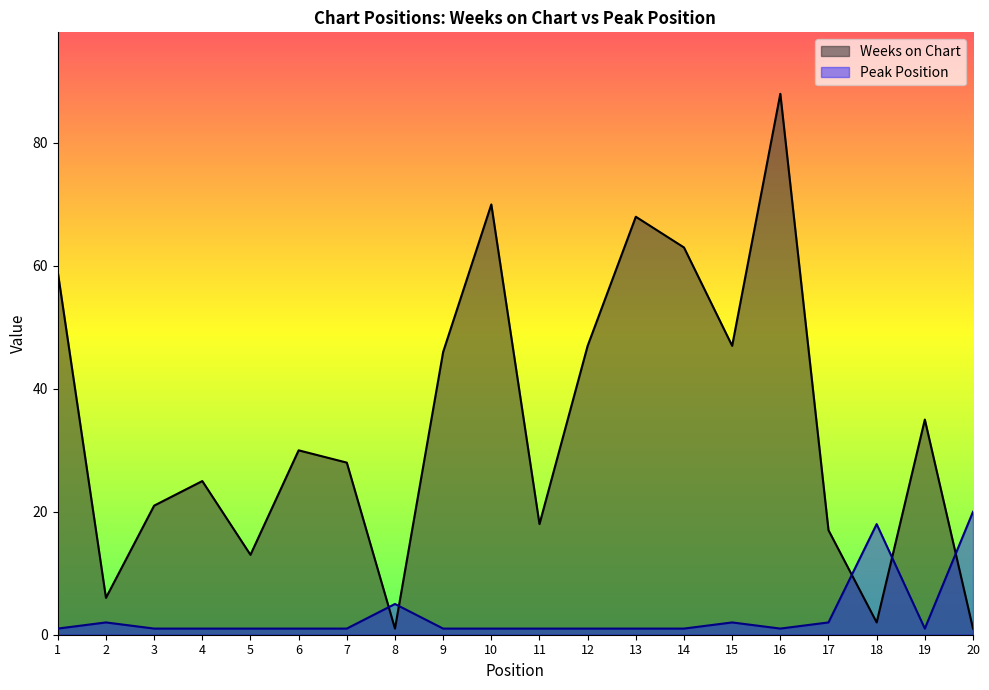

Reading left to right, what are all the values shown in this chart?

Weeks on Chart: 59	6	21	25	13	30	28	1	46	70	18	47	68	63	47	88	17	2	35	1
Peak Position: 1	2	1	1	1	1	1	5	1	1	1	1	1	1	2	1	2	18	1	20